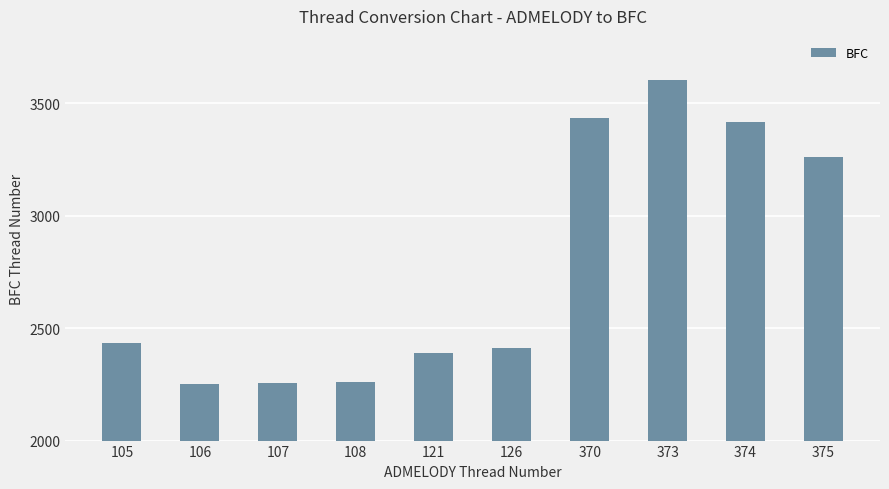

What is the greatest value displayed?

3606